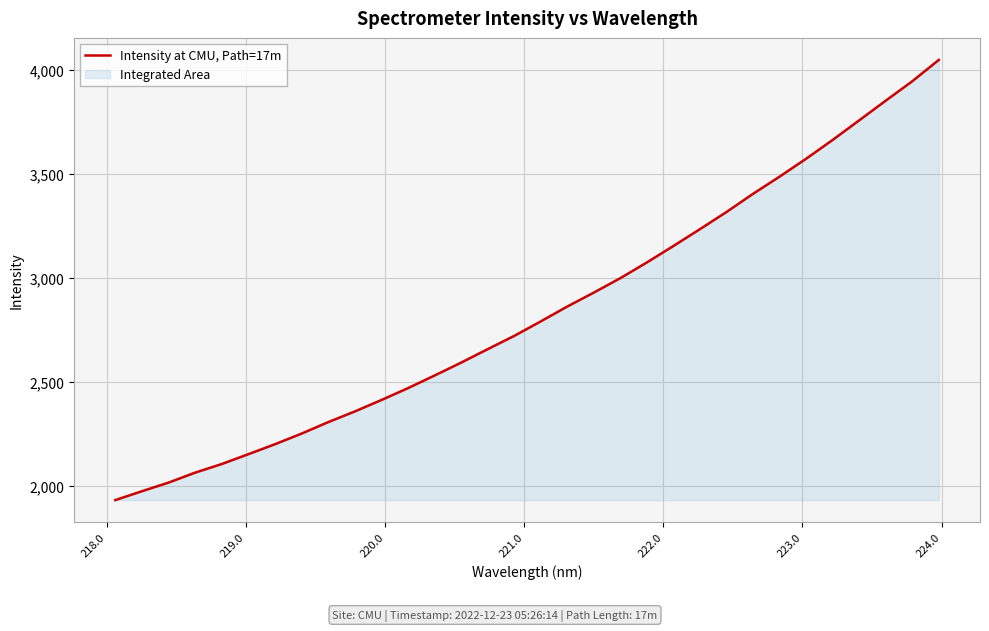

What is the difference between the maximum and minimum values?

2116.6